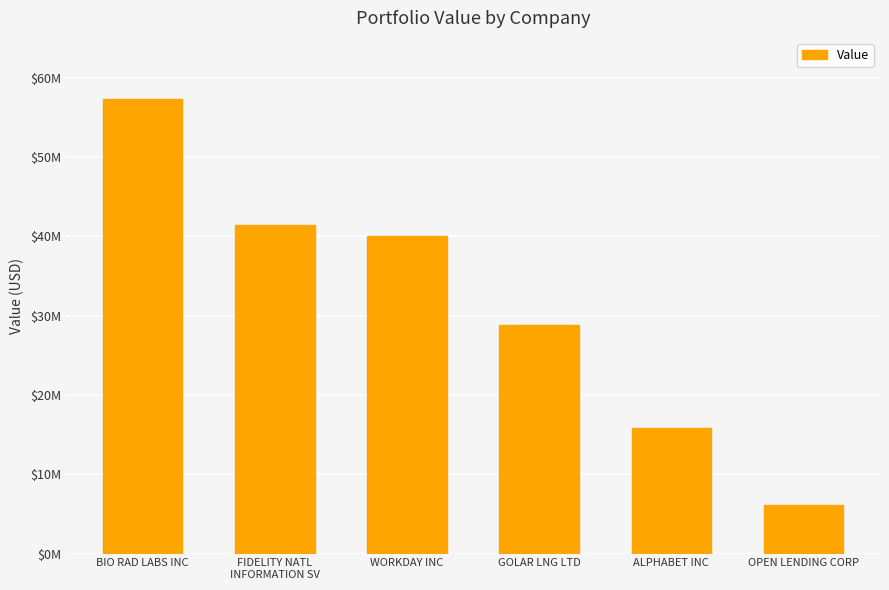

The value at FIDELITY NATL
INFORMATION SV is 41453355. True or false?

True